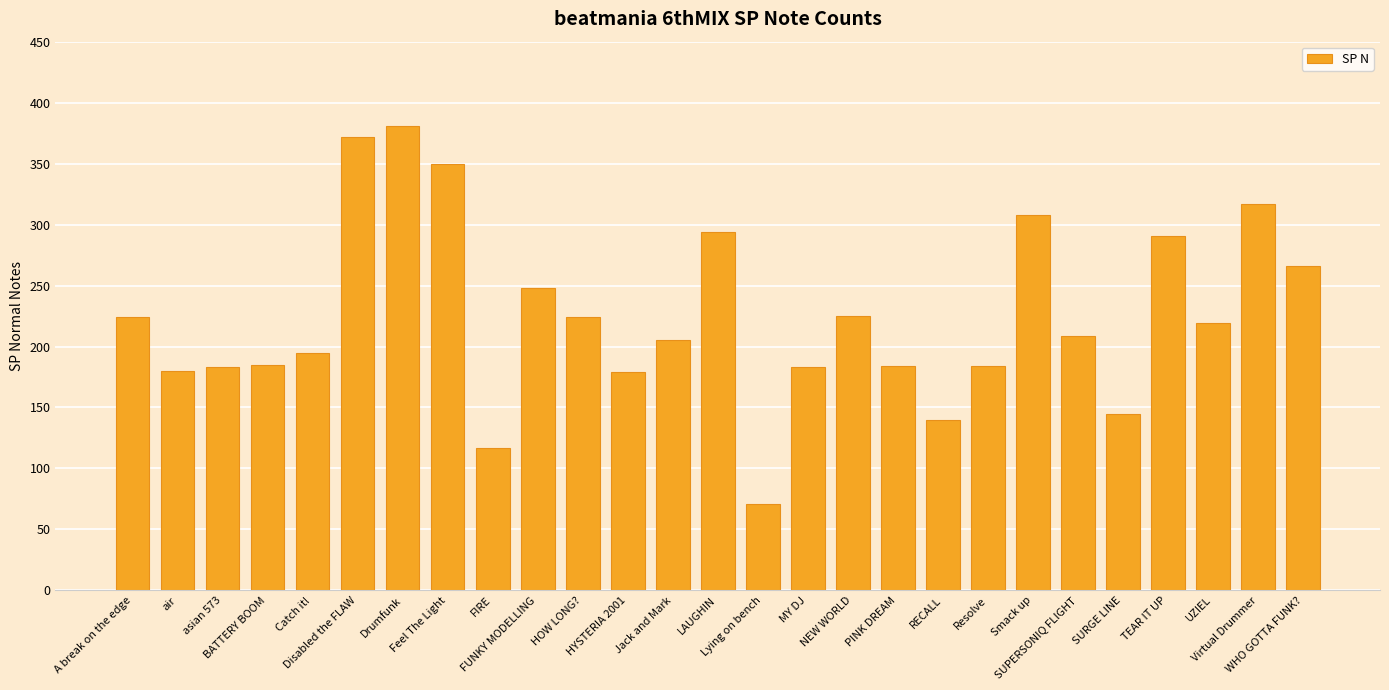

What is the difference between the values at NEW WORLD and Catch it!?

30